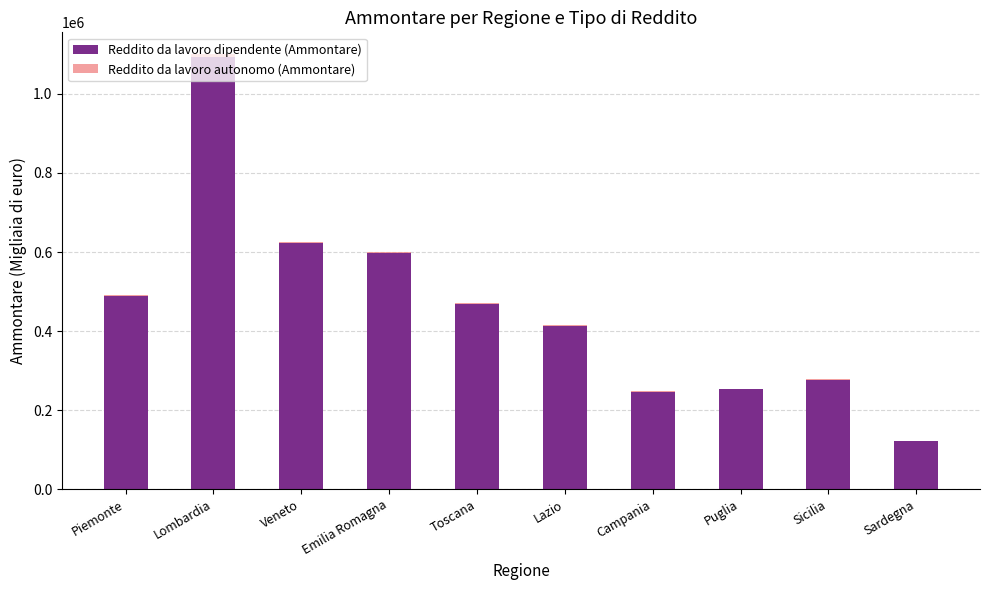

What is the maximum value for Reddito da lavoro dipendente (Ammontare)?

1094030